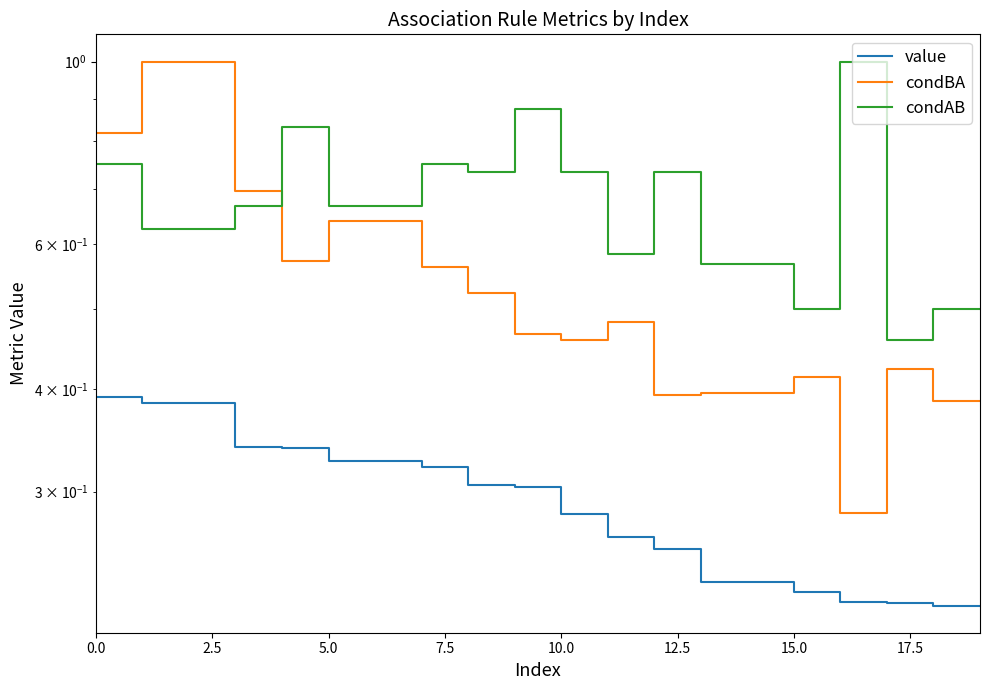

Is it true that condBA equals 0.3 at 9?

False